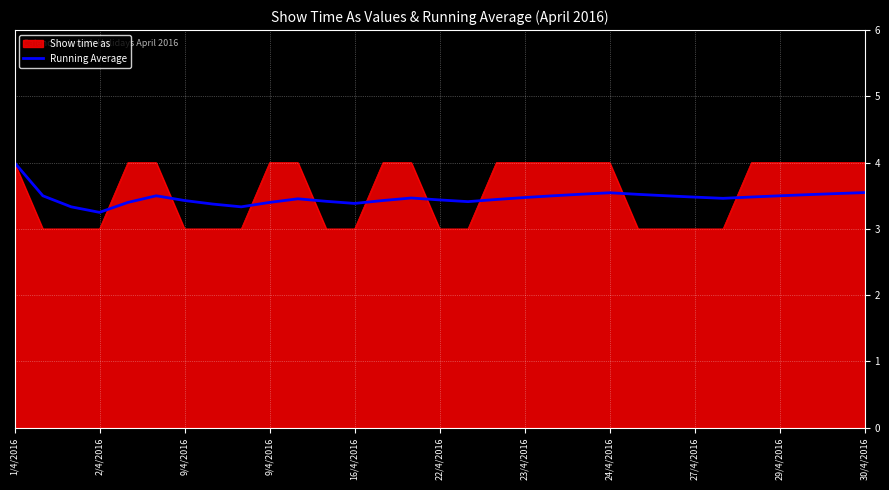

Does the chart display data point markers on the line(s)?

No